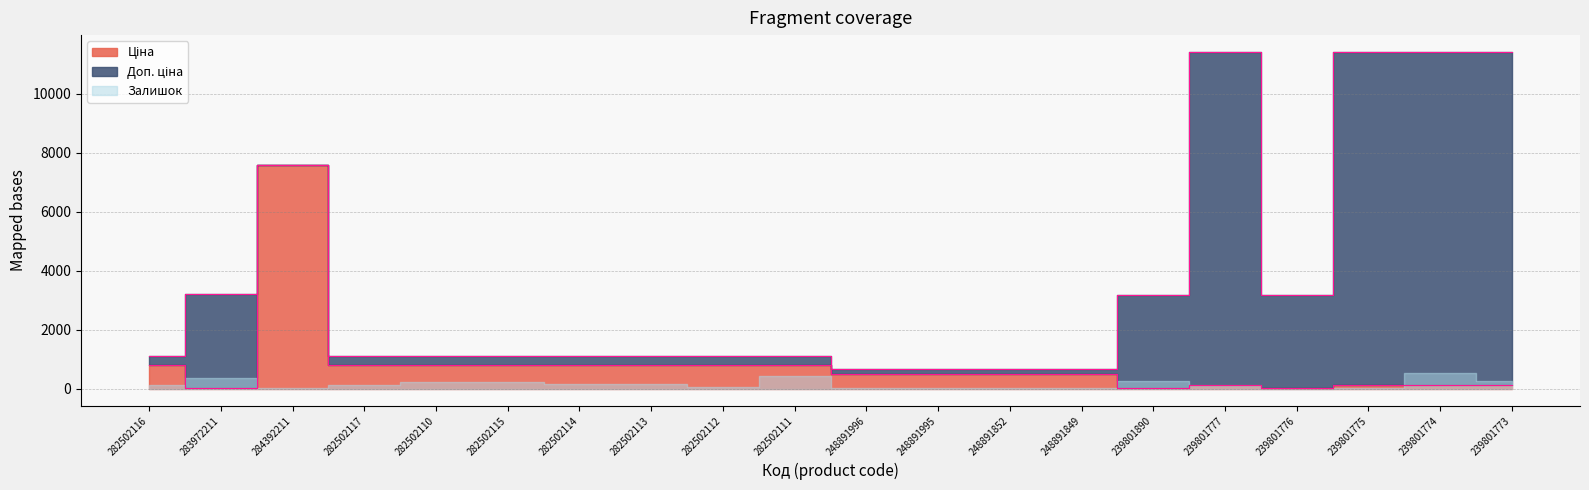

What is the spread (max minus min) of values at 239801776?

3163.1